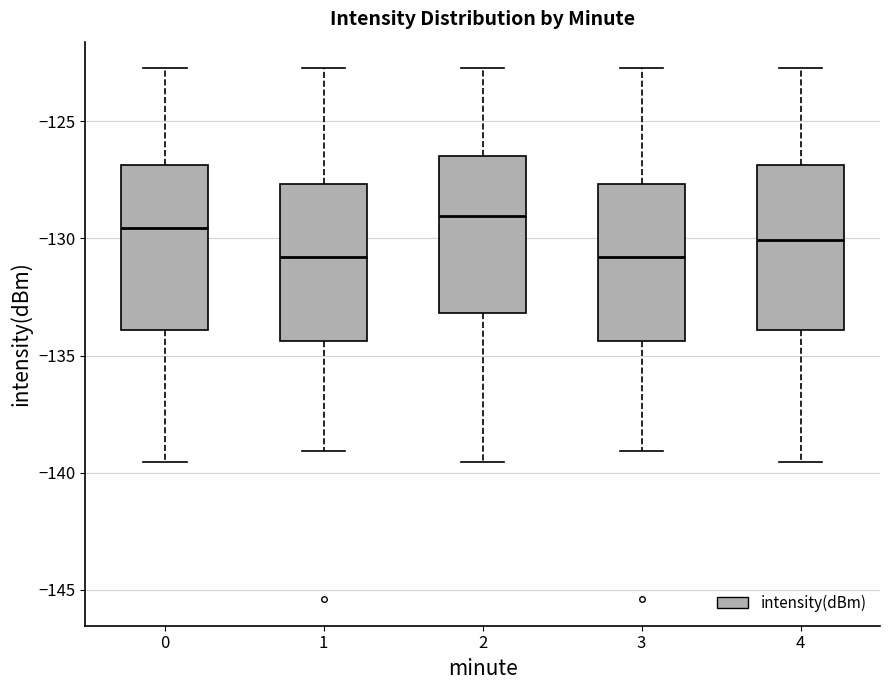

Reading left to right, read every box against the y-axis: the position of its median line, the range the box covers, and the ends of its whiskers. The values are not printed on the chart, so give them approximately, as read against the axis.

0: median -129.5, box -134.0 to -127.0, whiskers -139.5 to -122.5
1: median -131.0, box -134.5 to -127.5, whiskers -139.0 to -122.5
2: median -129.0, box -133.0 to -126.5, whiskers -139.5 to -122.5
3: median -131.0, box -134.5 to -127.5, whiskers -139.0 to -122.5
4: median -130.0, box -134.0 to -127.0, whiskers -139.5 to -122.5